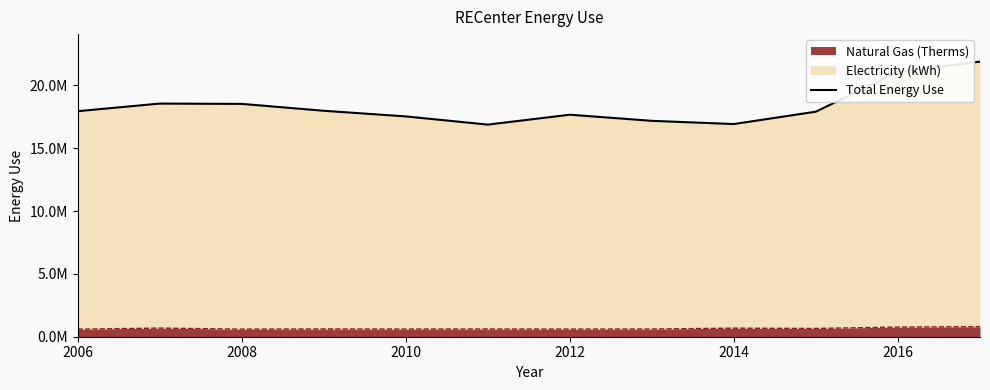

At which label does the data first exceed 17942081?

2008